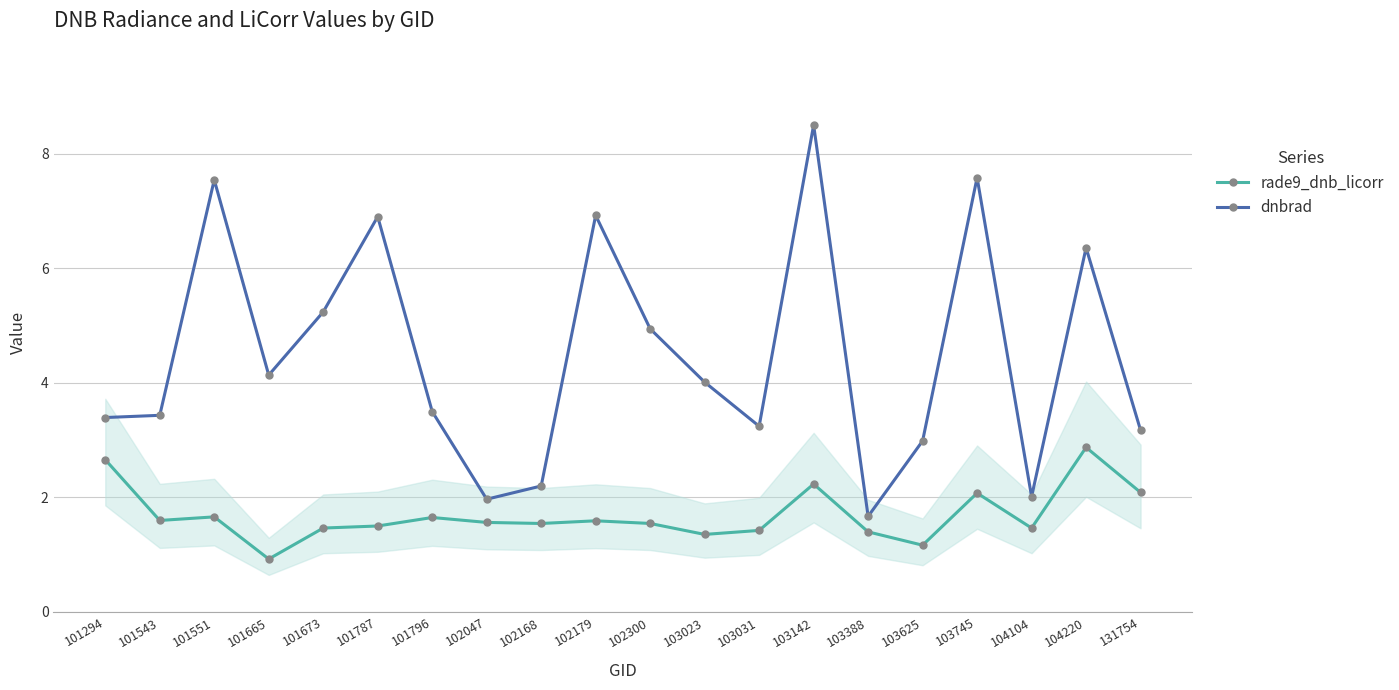

What is the value of the rade9_dnb_licorr point at the 10th from the left?

1.6